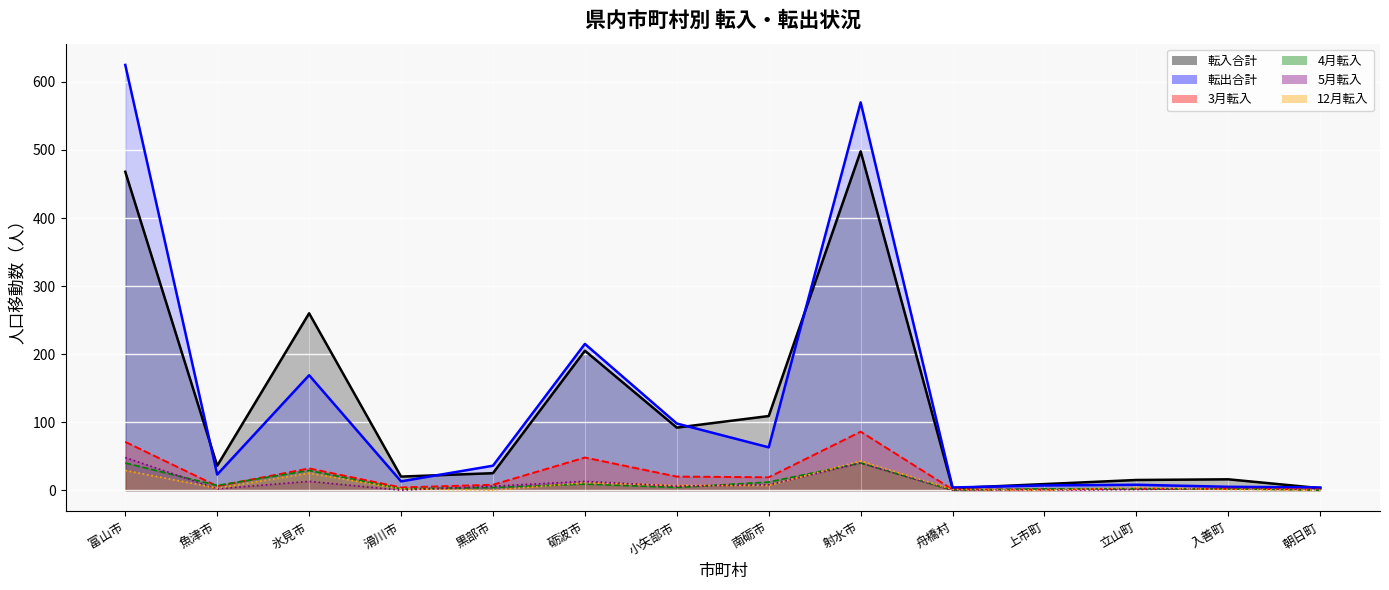

How many values in the 転入合計_line series are below 36?

7